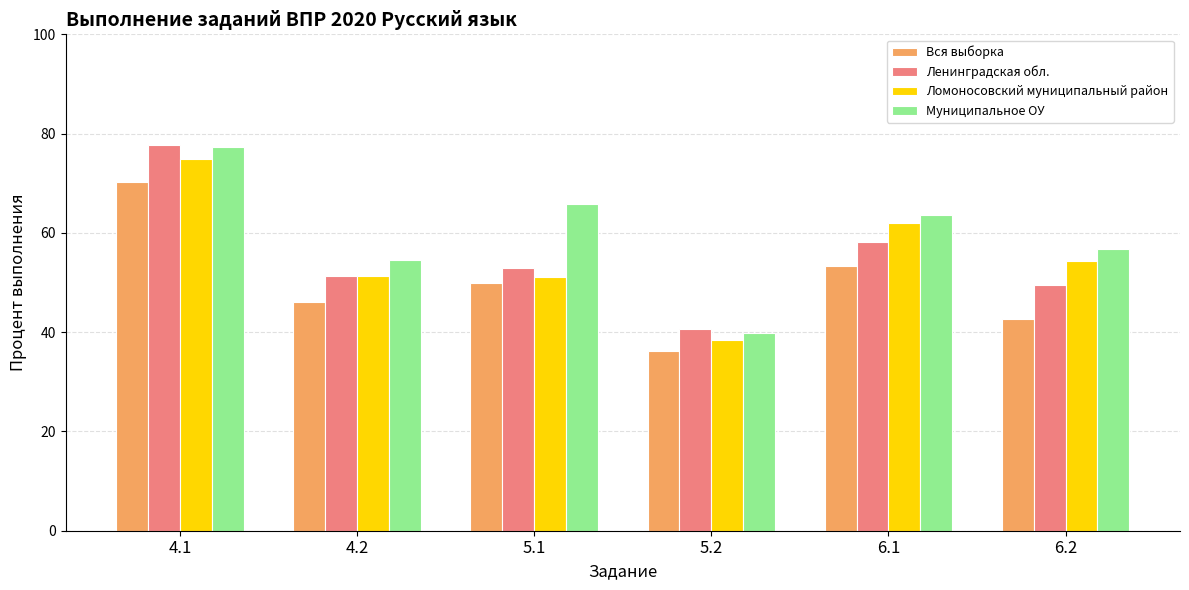

What is the difference between the maximum and minimum values in the Ломоносовский муниципальный район series?

36.4